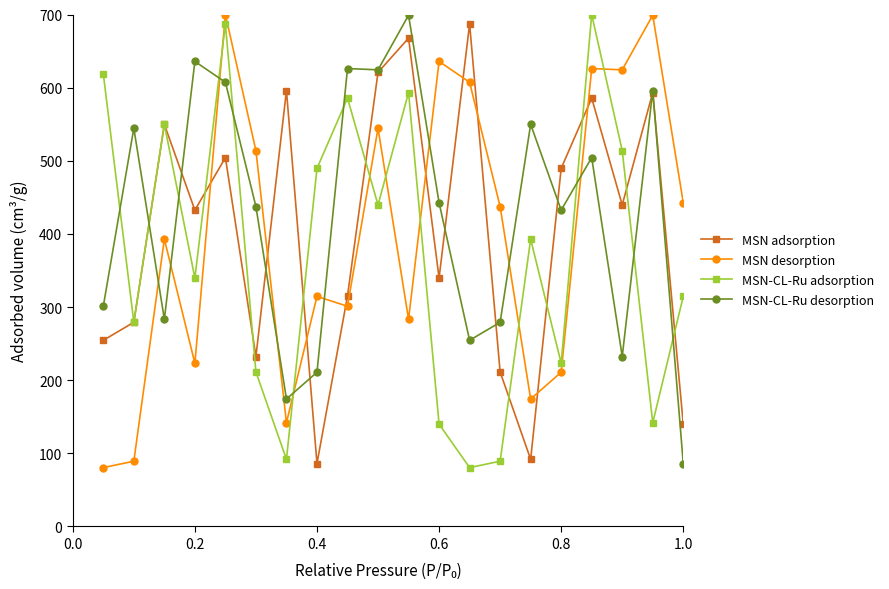

What is the highest value of the MSN-CL-Ru adsorption series?

700.0